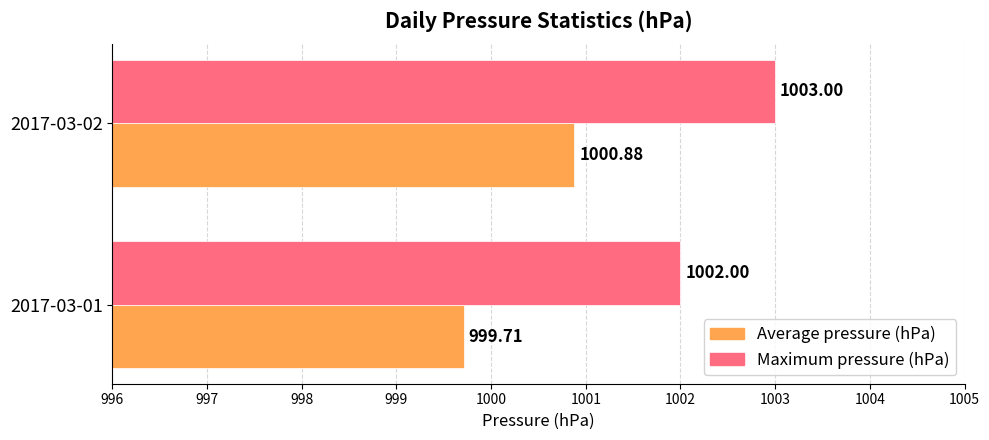

How many categories are shown in the chart?

2